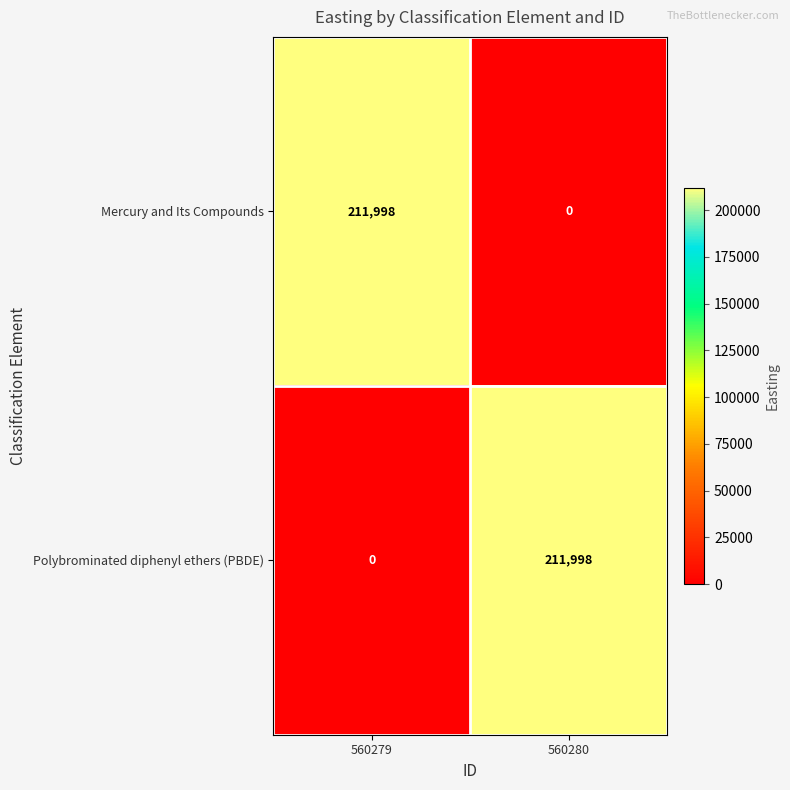

At which label does Polybrominated diphenyl ethers (PBDE) reach its peak?

560280